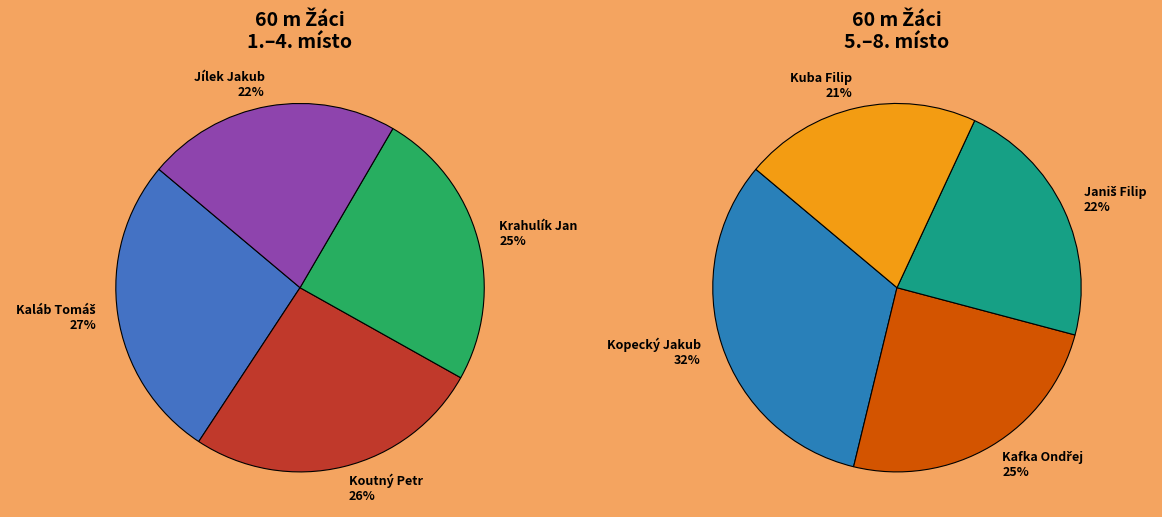

What is the largest slice in the pie chart?

Kaláb Tomáš